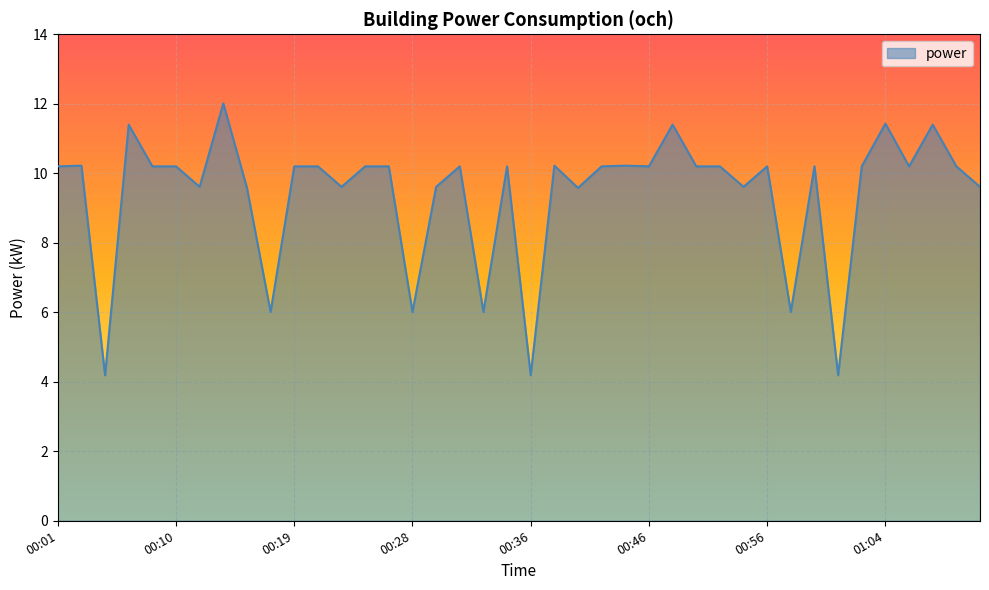

What is the smallest value displayed?

4.2